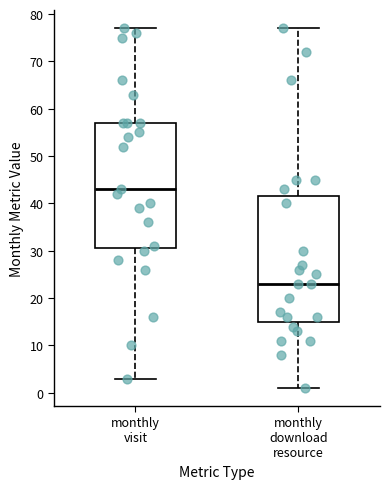

Where is the lower edge of the box for monthly download resource on the y-axis? The values are not printed on the chart, so give them approximately, as read against the axis.

15